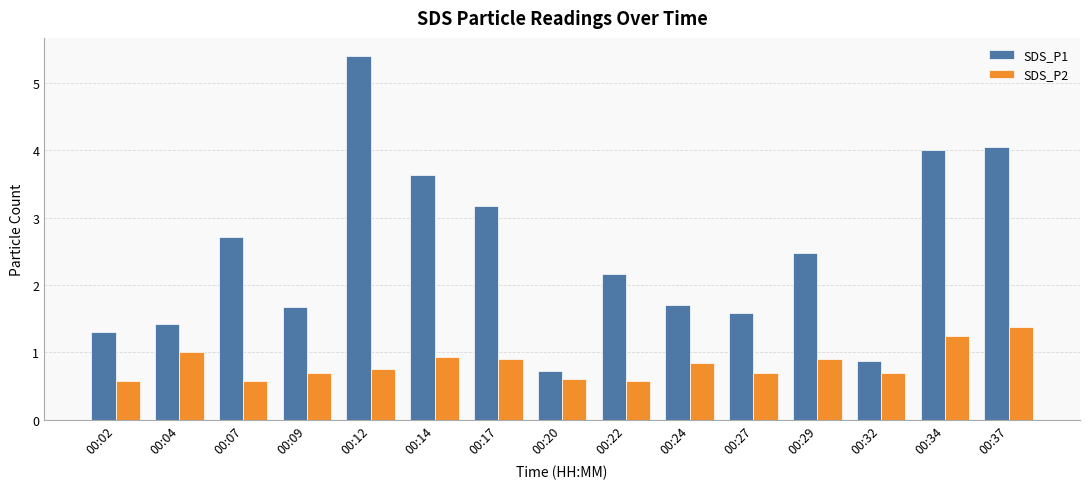

Is the value of SDS_P2 at 00:04 greater than the value of SDS_P1 at 00:17?

No